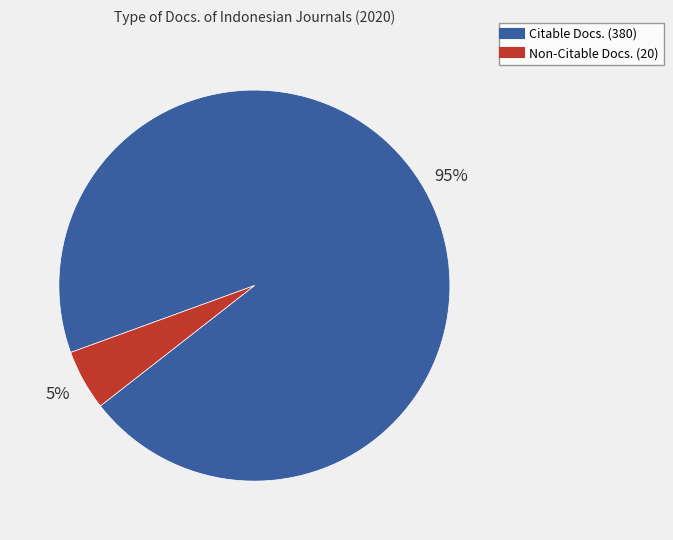

To the nearest percent, what is the difference between the largest and smallest slice percentages?

90%